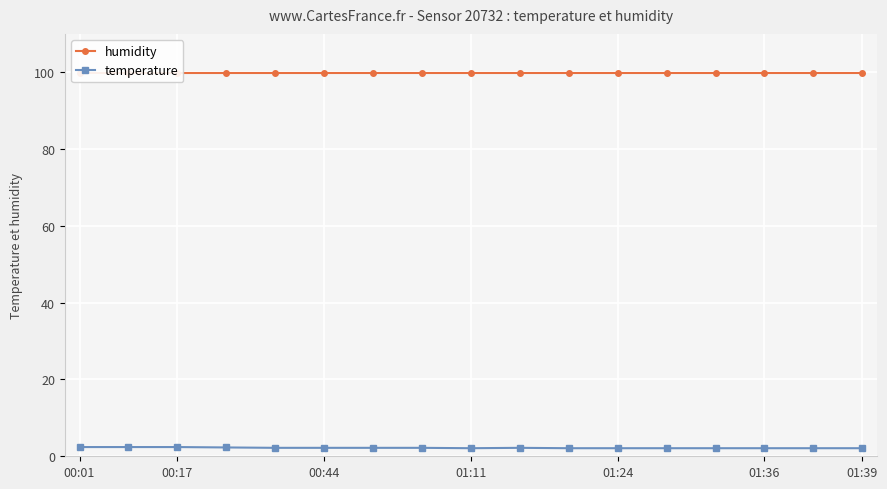

What is the maximum value for temperature?

2.4